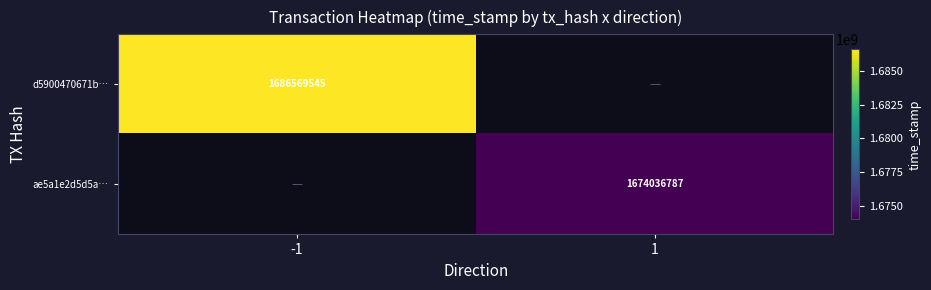

The d5900470671b… series shows 2309700450.8 at -1. True or false?

False